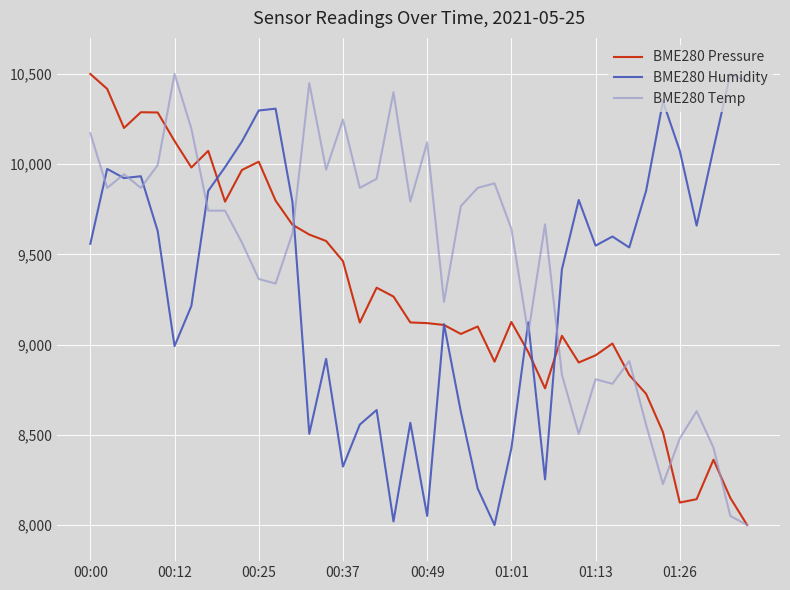

What is the minimum value shown in the chart?

8000.0